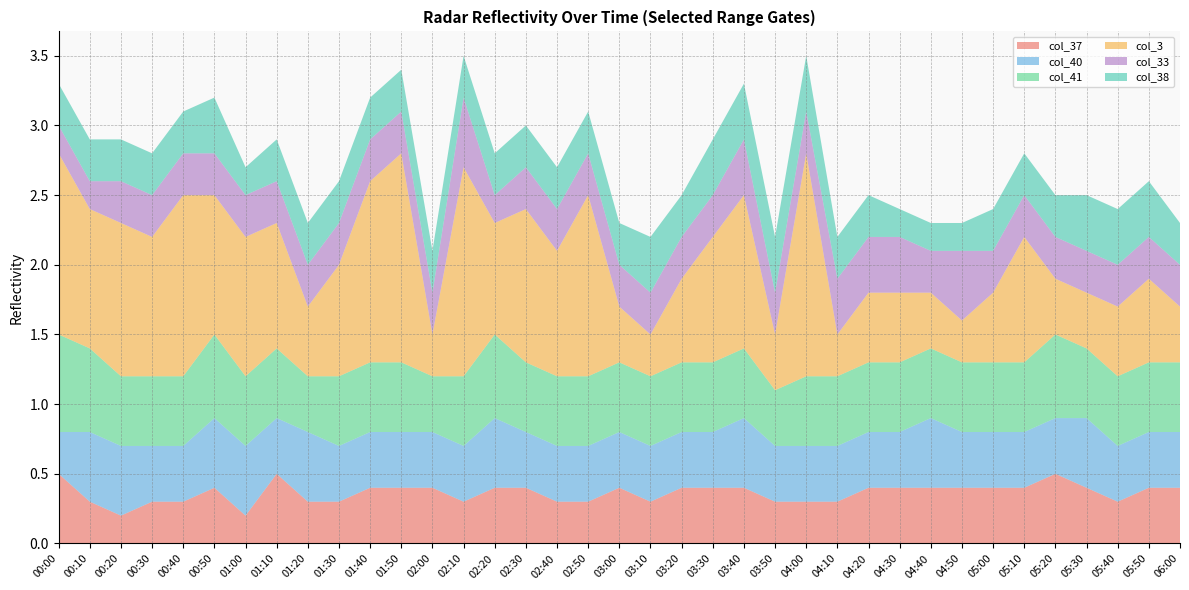

Reading left to right, transcribe all the data shown in this chart.

col_37: 0.5	0.3	0.2	0.3	0.3	0.4	0.2	0.5	0.3	0.3	0.4	0.4	0.4	0.3	0.4	0.4	0.3	0.3	0.4	0.3	0.4	0.4	0.4	0.3	0.3	0.3	0.4	0.4	0.4	0.4	0.4	0.4	0.5	0.4	0.3	0.4	0.4
col_40: 0.3	0.5	0.5	0.4	0.4	0.5	0.5	0.4	0.5	0.4	0.4	0.4	0.4	0.4	0.5	0.4	0.4	0.4	0.4	0.4	0.4	0.4	0.5	0.4	0.4	0.4	0.4	0.4	0.5	0.4	0.4	0.4	0.4	0.5	0.4	0.4	0.4
col_41: 0.7	0.6	0.5	0.5	0.5	0.6	0.5	0.5	0.4	0.5	0.5	0.5	0.4	0.5	0.6	0.5	0.5	0.5	0.5	0.5	0.5	0.5	0.5	0.4	0.5	0.5	0.5	0.5	0.5	0.5	0.5	0.5	0.6	0.5	0.5	0.5	0.5
col_3: 1.3	1.0	1.1	1.0	1.3	1.0	1.0	0.9	0.5	0.8	1.3	1.5	0.3	1.5	0.8	1.1	0.9	1.3	0.4	0.3	0.6	0.9	1.1	0.4	1.6	0.3	0.5	0.5	0.4	0.3	0.5	0.9	0.4	0.4	0.5	0.6	0.4
col_33: 0.2	0.2	0.3	0.3	0.3	0.3	0.3	0.3	0.3	0.3	0.3	0.3	0.3	0.5	0.2	0.3	0.3	0.3	0.3	0.3	0.3	0.3	0.4	0.3	0.3	0.4	0.4	0.4	0.3	0.5	0.3	0.3	0.3	0.3	0.3	0.3	0.3
col_38: 0.3	0.3	0.3	0.3	0.3	0.4	0.2	0.3	0.3	0.3	0.3	0.3	0.3	0.3	0.3	0.3	0.3	0.3	0.3	0.4	0.3	0.4	0.4	0.4	0.4	0.3	0.3	0.2	0.2	0.2	0.3	0.3	0.3	0.4	0.4	0.4	0.3